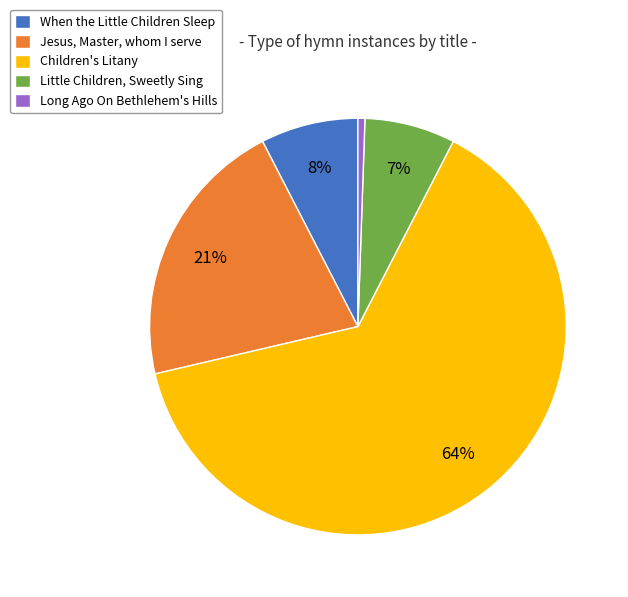

The Long Ago On Bethlehem's Hills slice represents 1% of the pie. True or false?

True